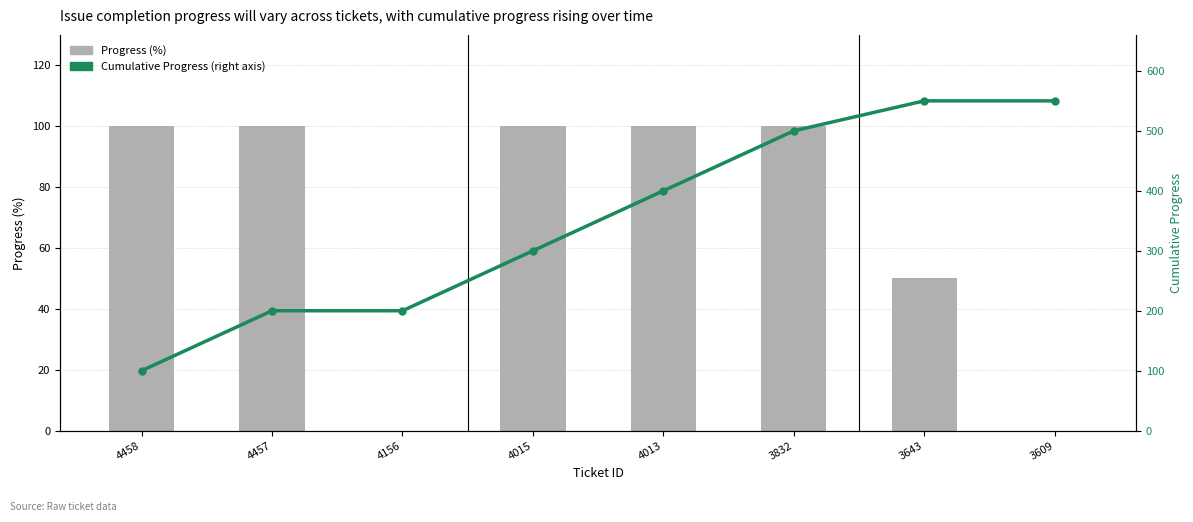

What is the difference between the maximum and second lowest values in the Cumulative Progress (right axis) series?

350